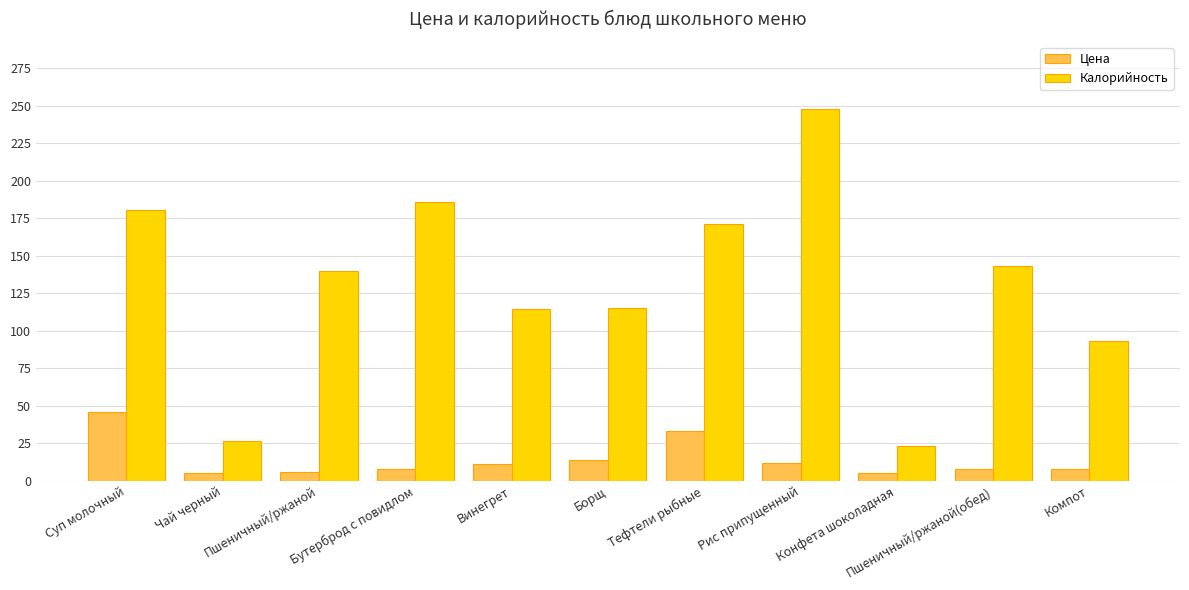

How many groups of bars are there?

11